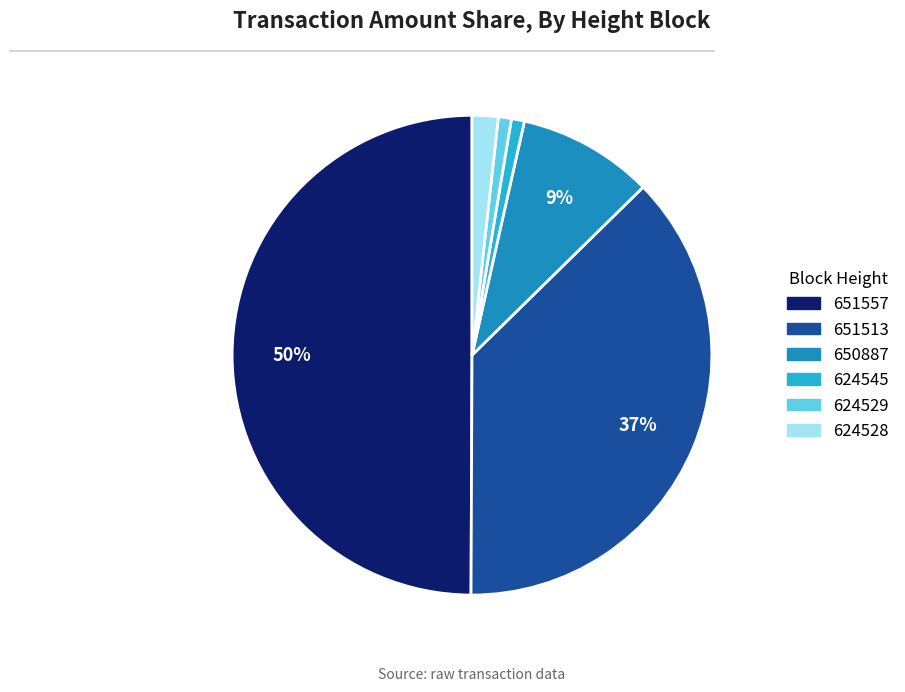

To the nearest percent, what is the difference between the largest and smallest slice percentages?

49%